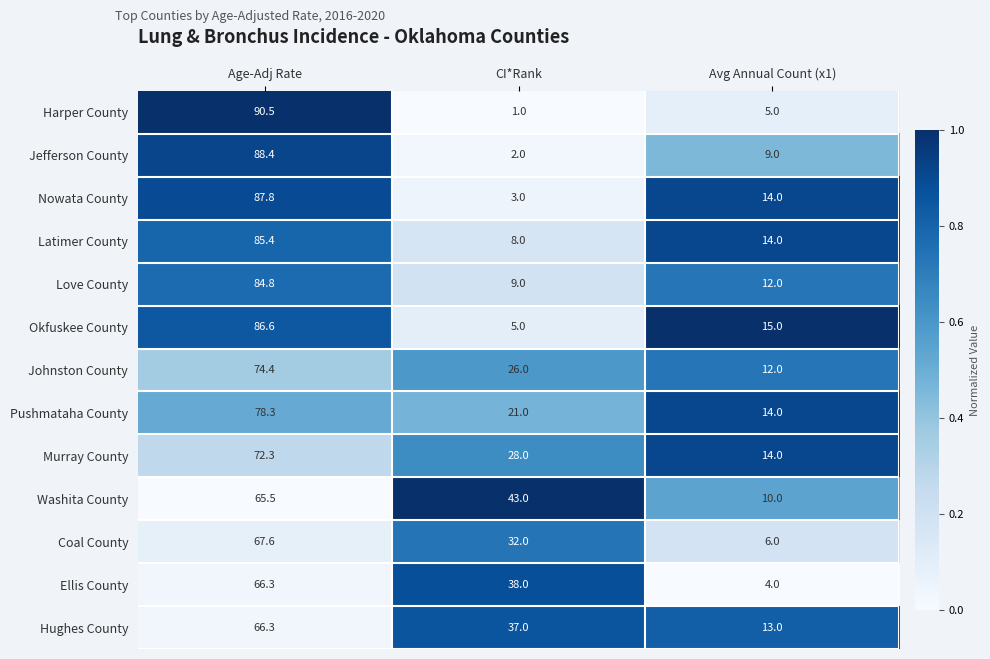

True or false: Nowata County has a value of 0.9 at Avg Annual Count (x1).

True